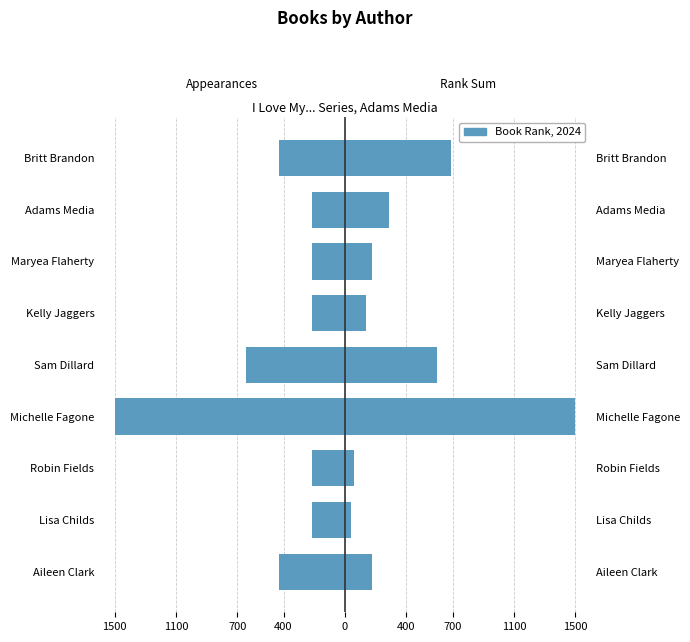

What is the difference between the maximum and minimum values?

1285.7